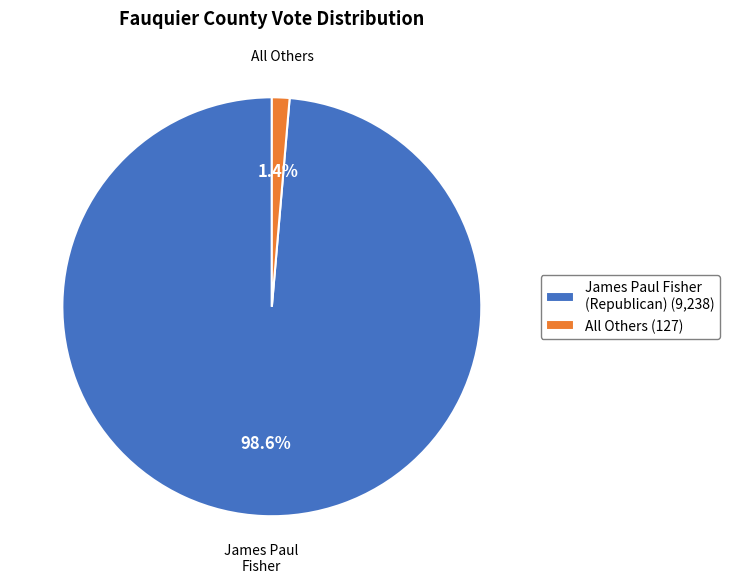

To the nearest percent, what is the difference between the largest and smallest slice percentages?

97%